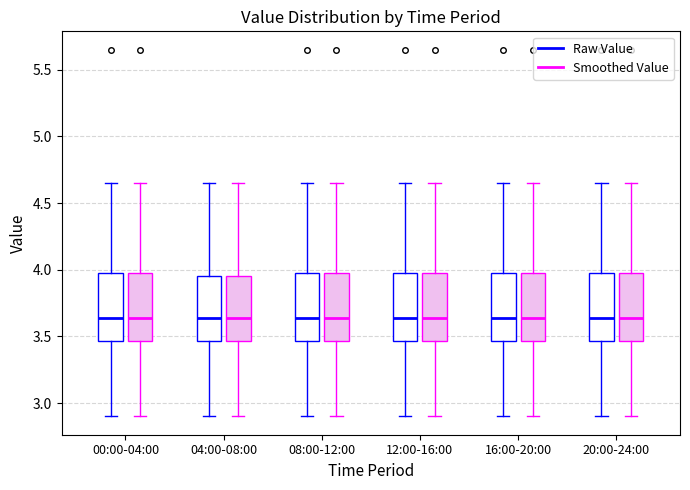

Reading left to right, transcribe this box plot: for each box, give where its median line is, the range the box spans, and where its two whiskers end, as read against the y-axis. The values are not printed on the chart, so give them approximately, as read against the axis.

00:00-04:00 (Raw Value): median 3.65, box 3.45 to 4.00, whiskers 2.90 to 4.65
00:00-04:00 (Smoothed Value): median 3.65, box 3.45 to 4.00, whiskers 2.90 to 4.65
04:00-08:00 (Raw Value): median 3.65, box 3.45 to 3.95, whiskers 2.90 to 4.65
04:00-08:00 (Smoothed Value): median 3.65, box 3.45 to 3.95, whiskers 2.90 to 4.65
08:00-12:00 (Raw Value): median 3.65, box 3.45 to 4.00, whiskers 2.90 to 4.65
08:00-12:00 (Smoothed Value): median 3.65, box 3.45 to 4.00, whiskers 2.90 to 4.65
12:00-16:00 (Raw Value): median 3.65, box 3.45 to 4.00, whiskers 2.90 to 4.65
12:00-16:00 (Smoothed Value): median 3.65, box 3.45 to 4.00, whiskers 2.90 to 4.65
16:00-20:00 (Raw Value): median 3.65, box 3.45 to 4.00, whiskers 2.90 to 4.65
16:00-20:00 (Smoothed Value): median 3.65, box 3.45 to 4.00, whiskers 2.90 to 4.65
20:00-24:00 (Raw Value): median 3.65, box 3.45 to 4.00, whiskers 2.90 to 4.65
20:00-24:00 (Smoothed Value): median 3.65, box 3.45 to 4.00, whiskers 2.90 to 4.65